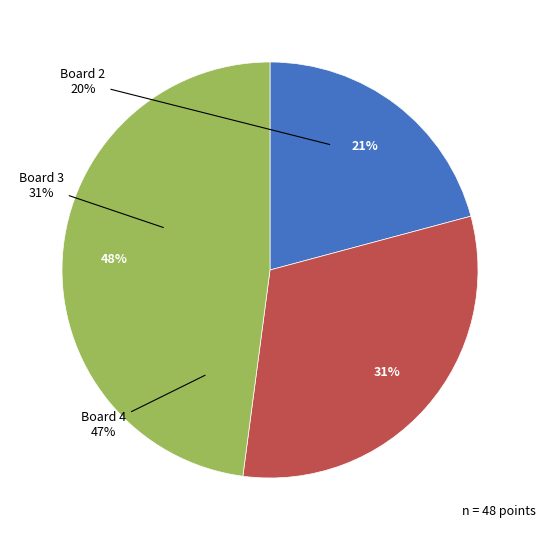

To the nearest percent, what is the combined percentage of Board 2 and Board 3?

52%